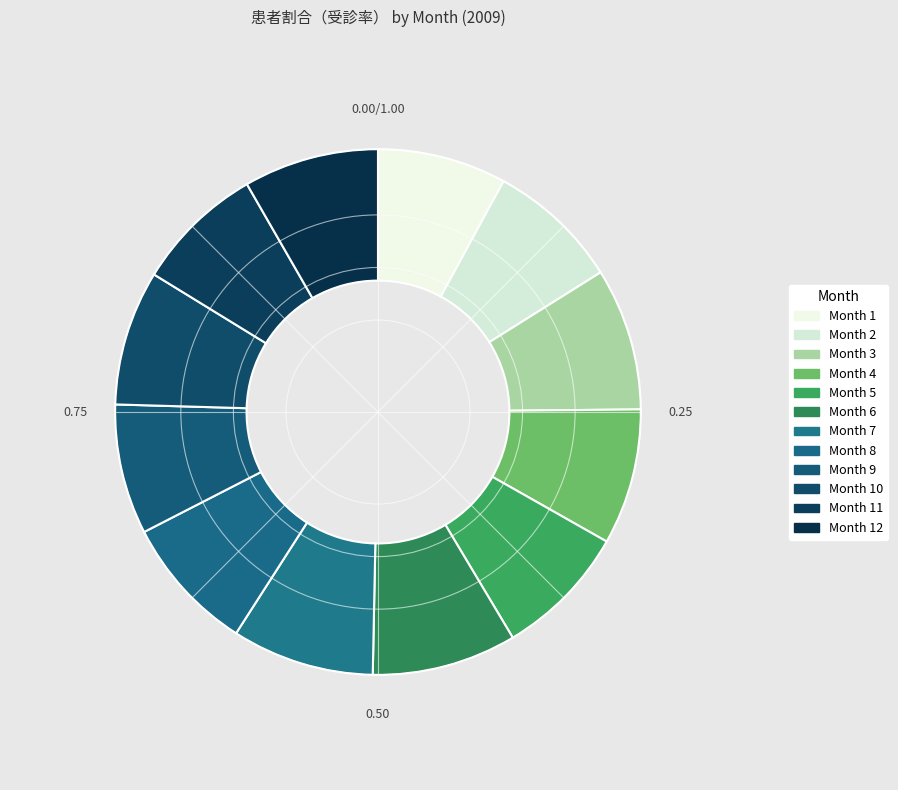

How many segments does this pie chart have?

12